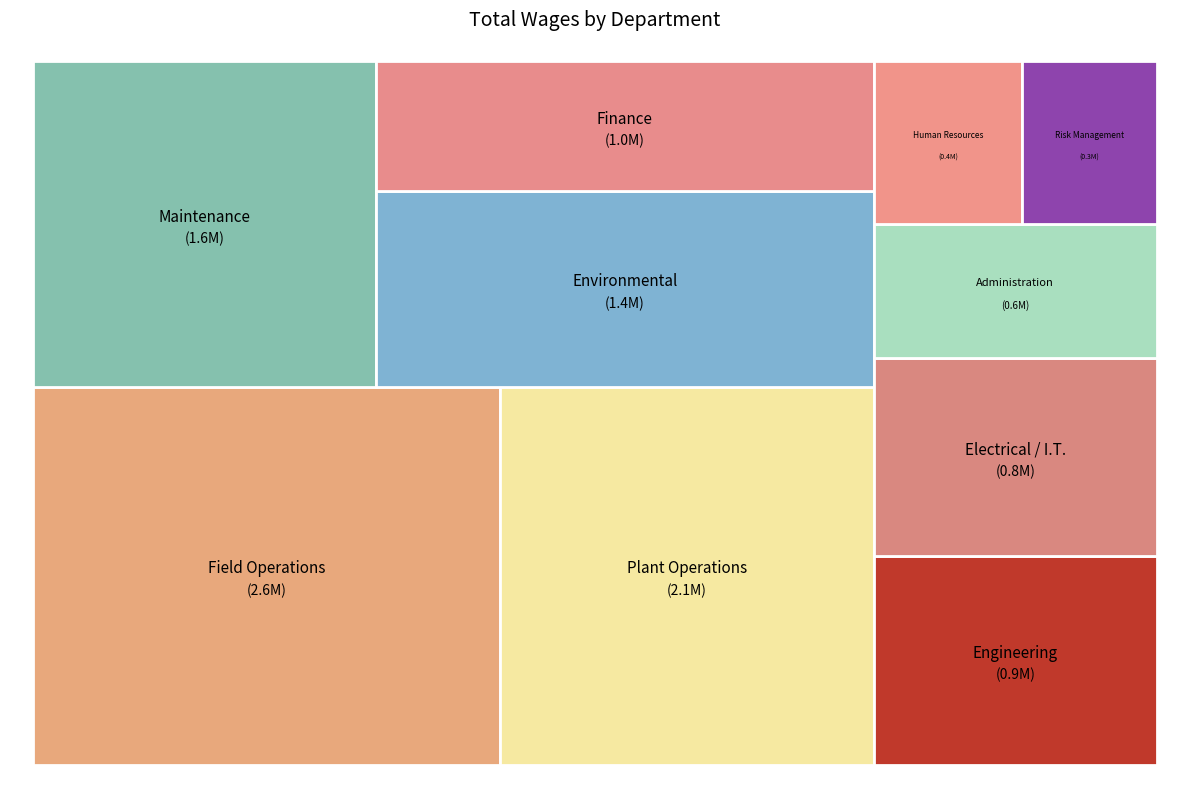

Which category has the smallest portion of the pie?

Risk Management